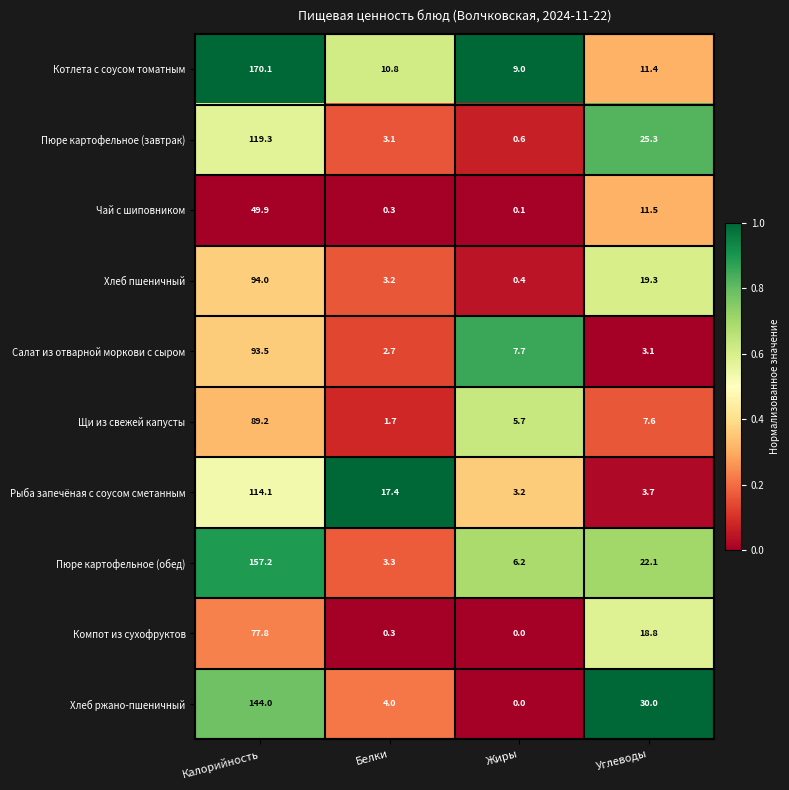

List the series in order of their peak value, highest first.

Котлета с соусом томатным, Пюре картофельное (обед), Хлеб ржано-пшеничный, Пюре картофельное (завтрак), Рыба запечёная с соусом сметанным, Хлеб пшеничный, Салат из отварной моркови с сыром, Щи из свежей капусты, Компот из сухофруктов, Чай с шиповником